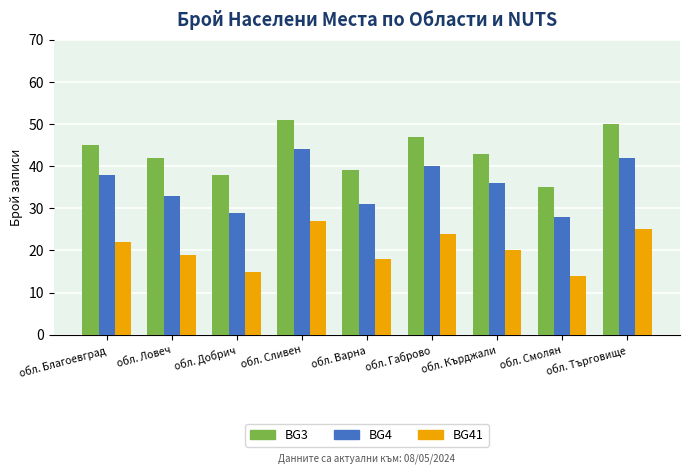

What is the total value across all series at обл. Габрово?

111